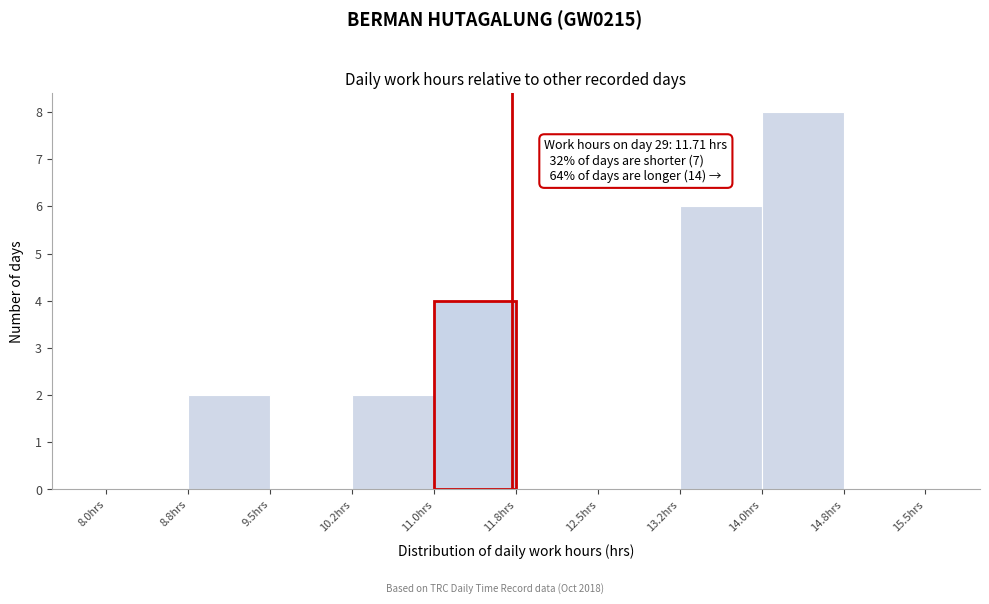

Which range on the x-axis has the tallest bar?

14.00 to 14.75